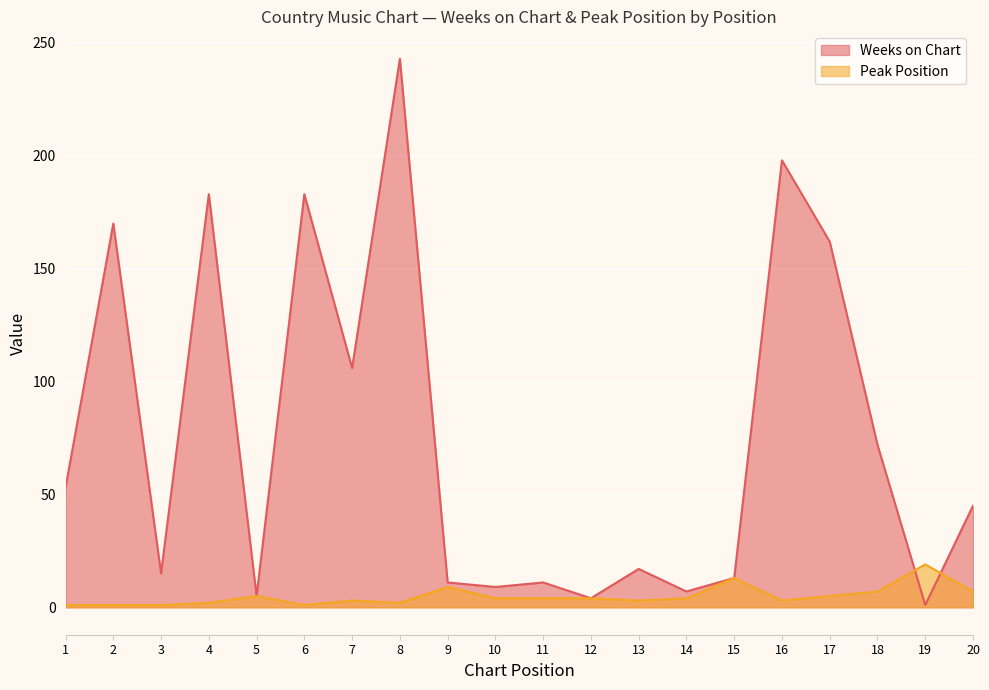

What is the sum of all Peak Position values?

98